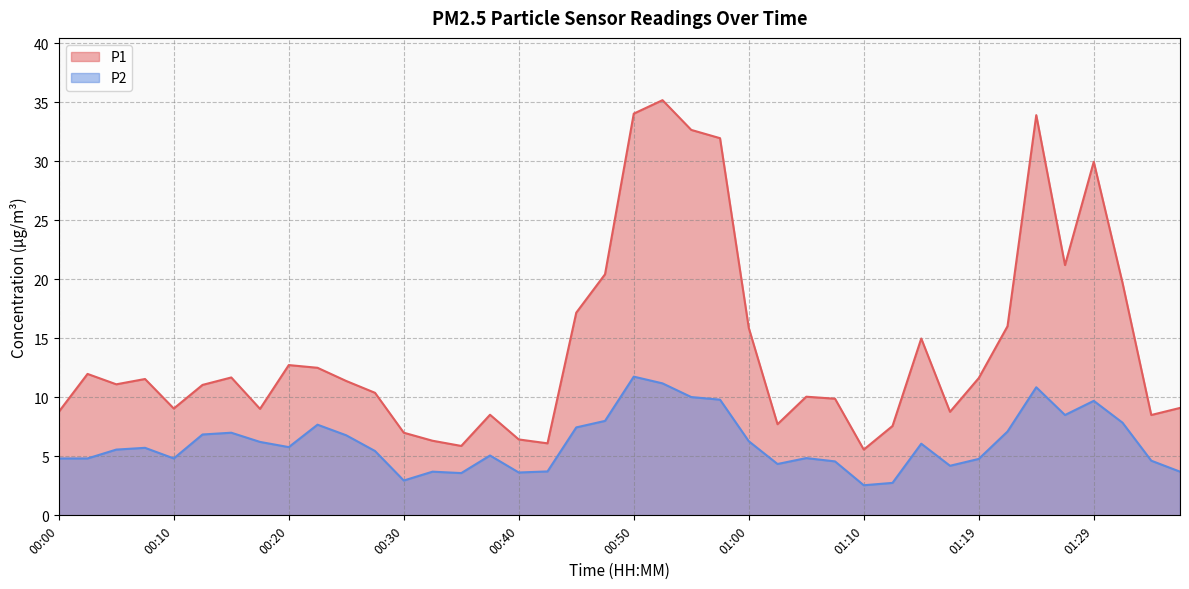

Where is the first local maximum for P1?

00:03